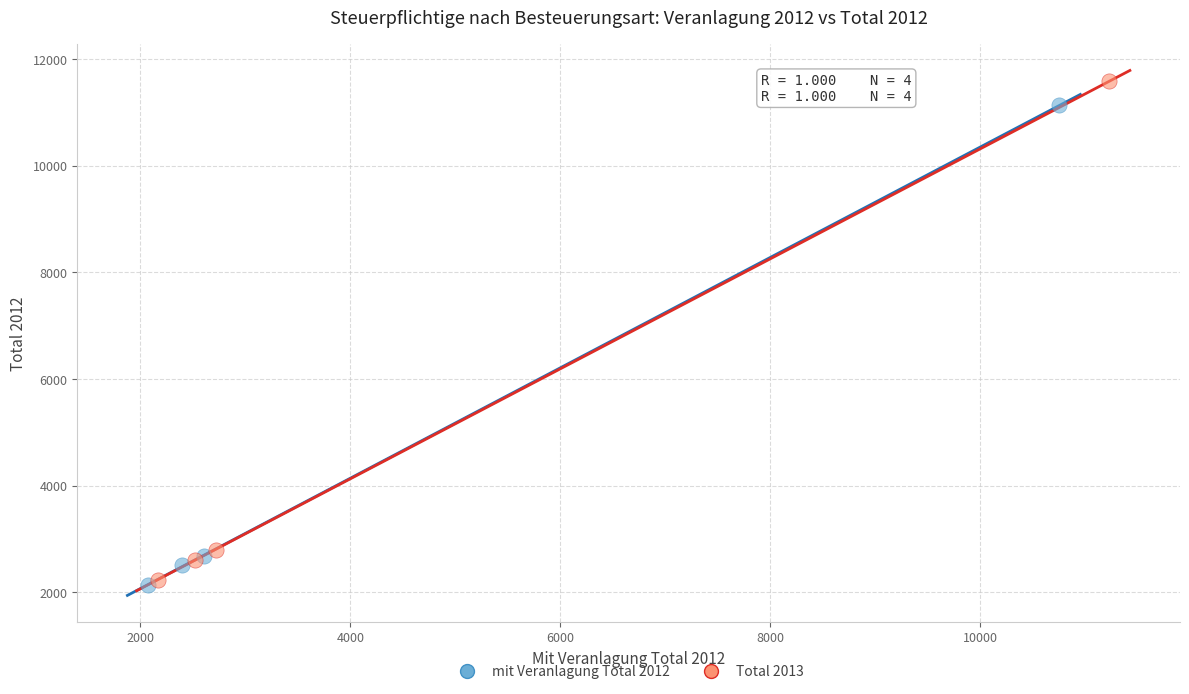

Which series has the largest Y range (max minus min)?

Total 2013